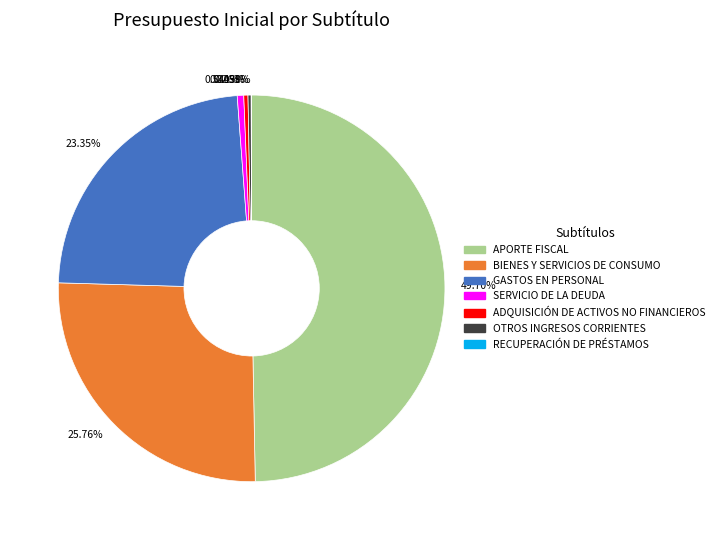

The BIENES Y SERVICIOS DE CONSUMO slice represents 20% of the pie. True or false?

False